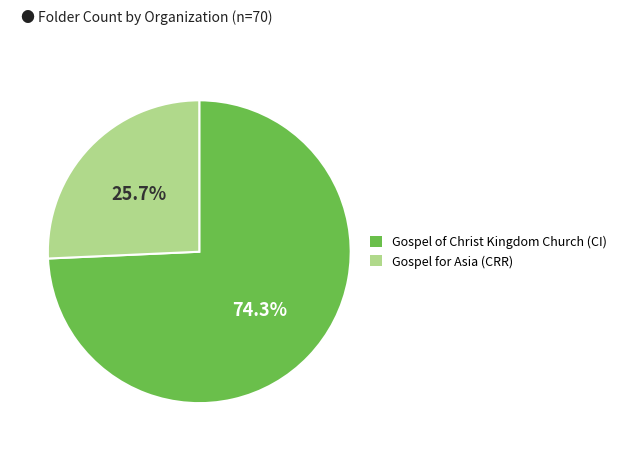

Approximately how many times larger is the value at Gospel of Christ Kingdom Church (CI) compared to Gospel for Asia (CRR)?

2.9